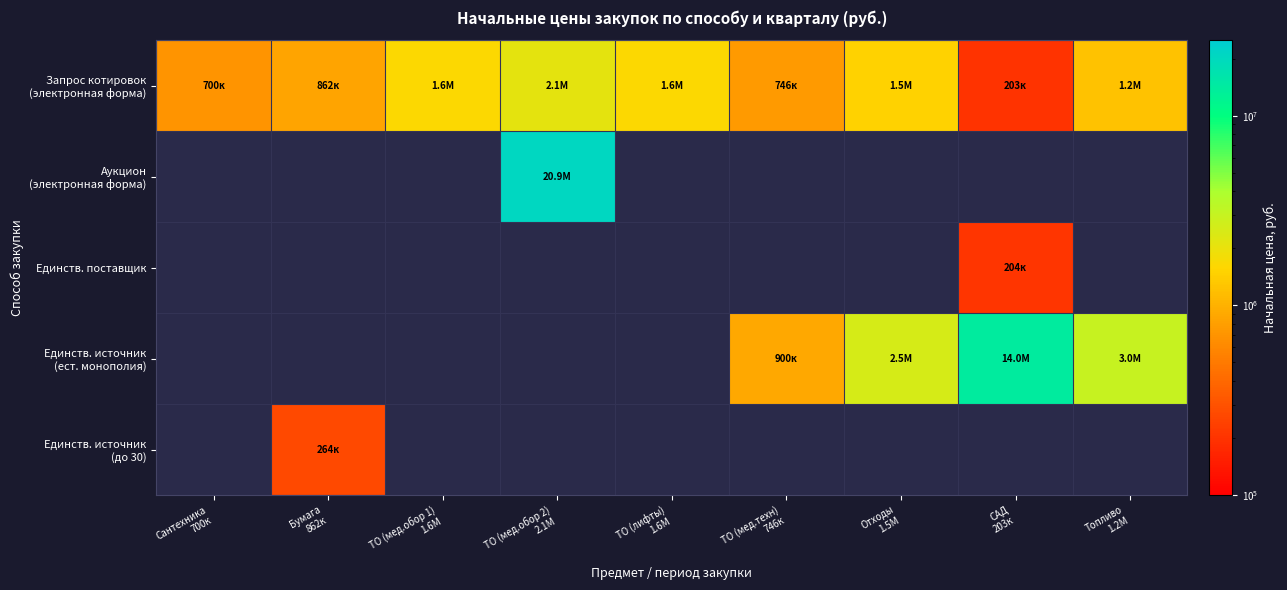

Between ТО (лифты)
1.6М and Сантехника
700к, which is larger?

ТО (лифты)
1.6М